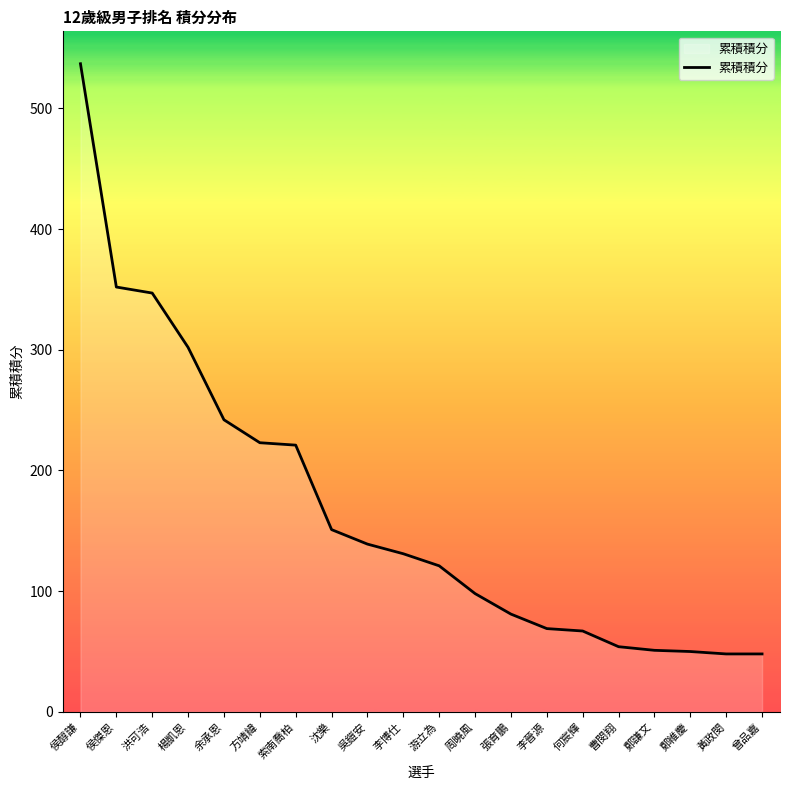

How many lines are shown in the chart?

1